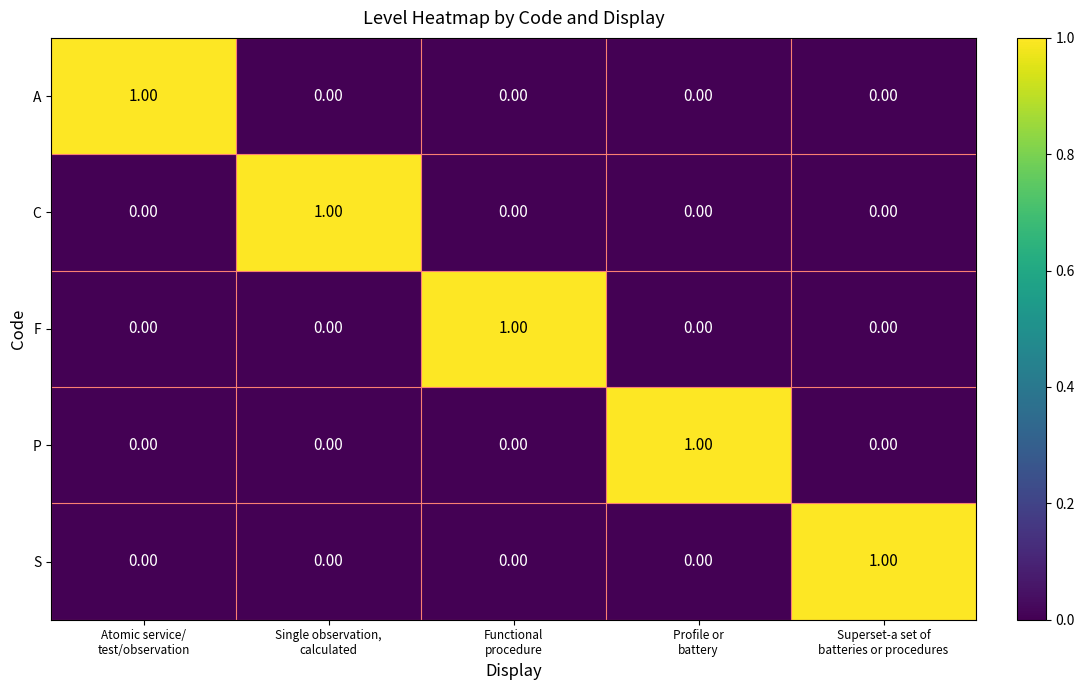

How many data points does each series have?

5